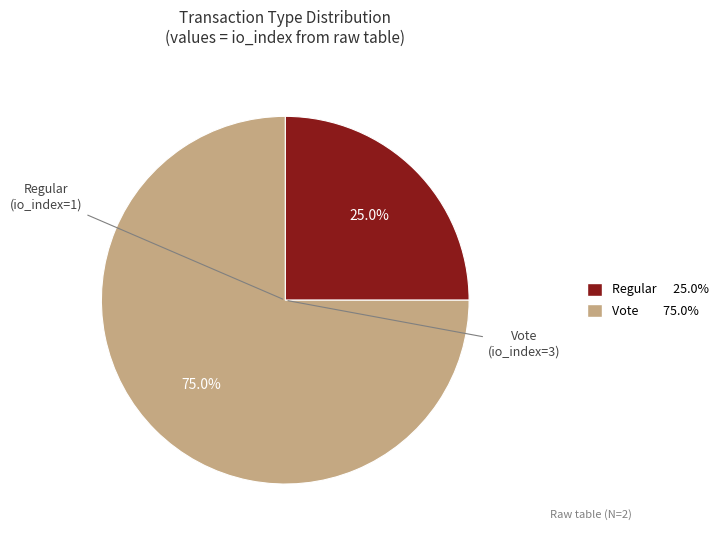

What is the ratio of the value at Vote to the value at Regular?

3.0